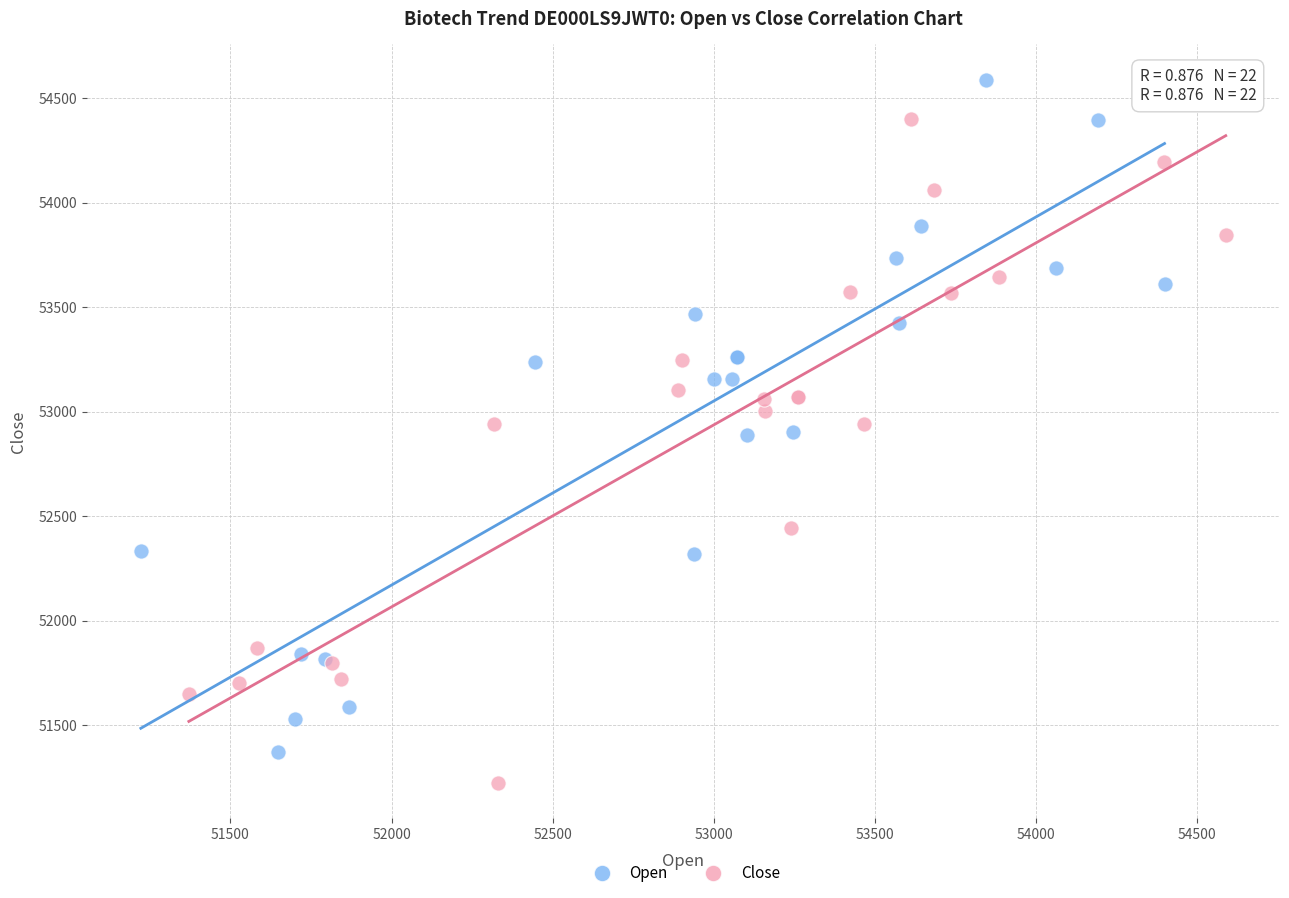

Which series has the widest spread of Y values?

Open